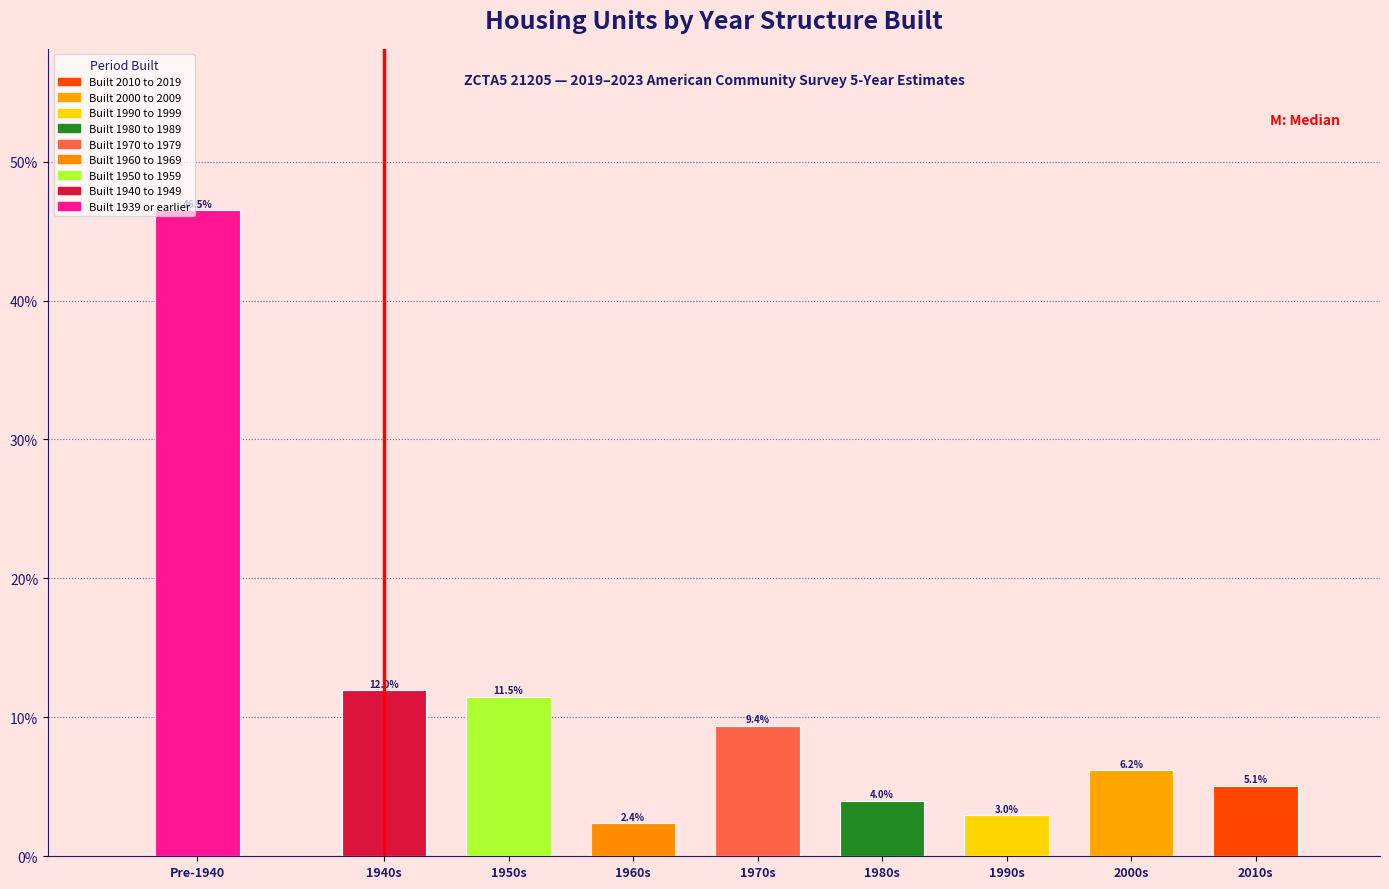

Reading left to right, extract all data points from this chart.

Pre-1940=46.5	1940s=12.0	1950s=11.5	1960s=2.4	1970s=9.4	1980s=4.0	1990s=3.0	2000s=6.2	2010s=5.1